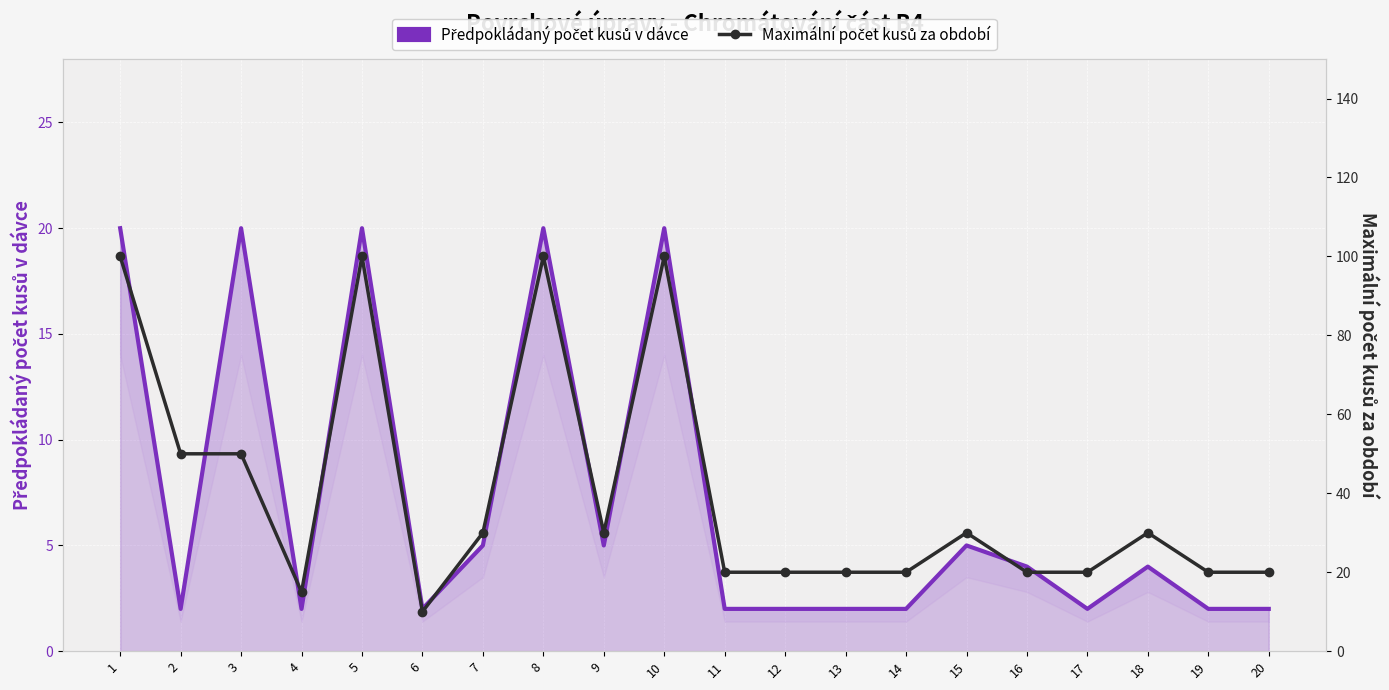

How many categories are shown in the chart?

20